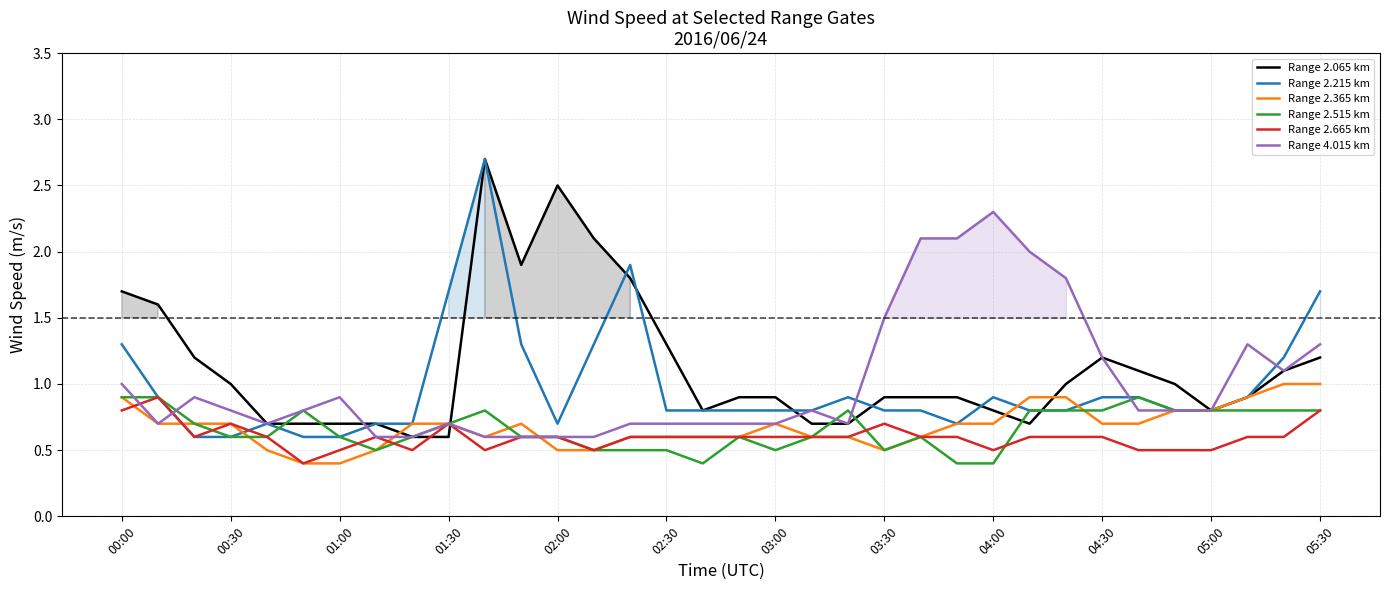

True or false: Range 2.215 km has a value of 0.6 at 01:00.

True